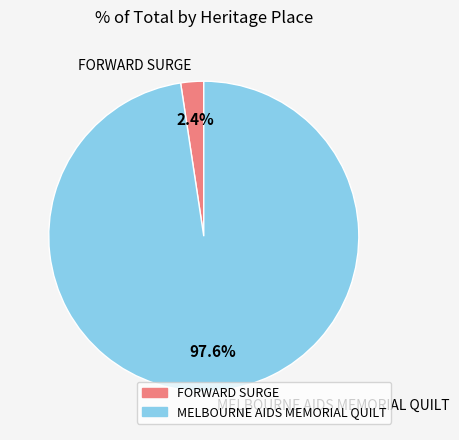

Which has a higher value, FORWARD SURGE or MELBOURNE AIDS MEMORIAL QUILT?

MELBOURNE AIDS MEMORIAL QUILT